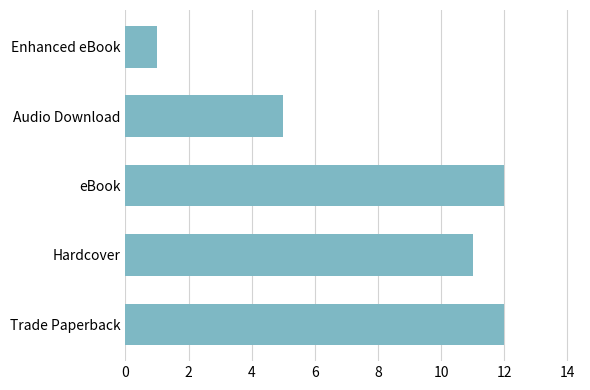

What is the average value?

8